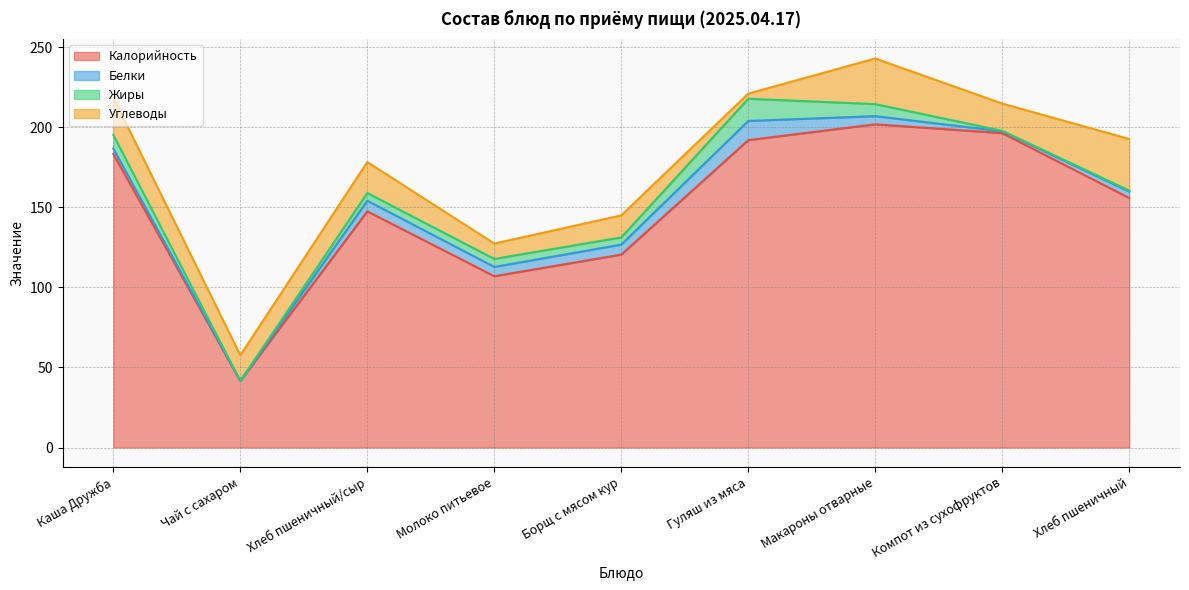

List the series in order of their peak value, highest first.

Калорийность, Углеводы, Жиры, Белки